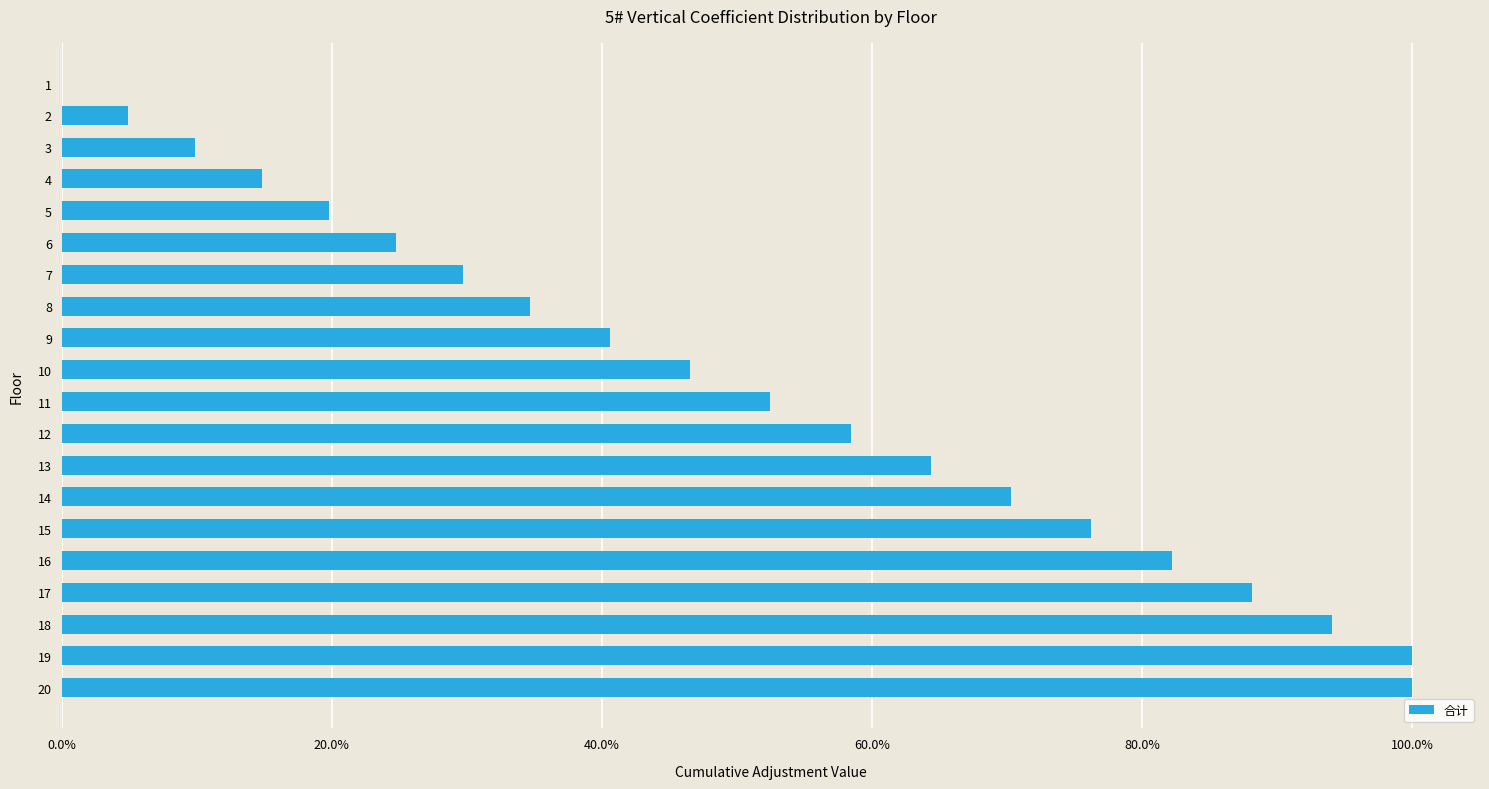

What is the maximum value shown in the chart?

101